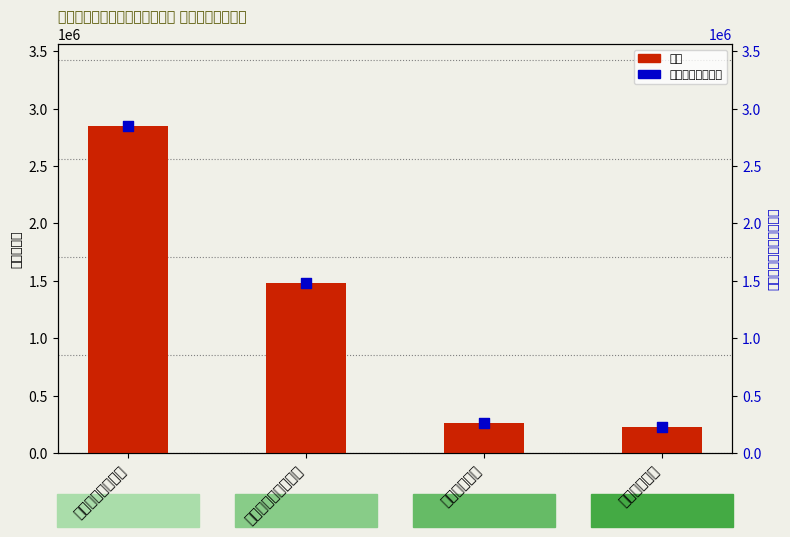

Is the value of 合计 at 社会保障和就业支出 greater than the value of 当年财政拨款安排 at 卫生健康支出?

Yes